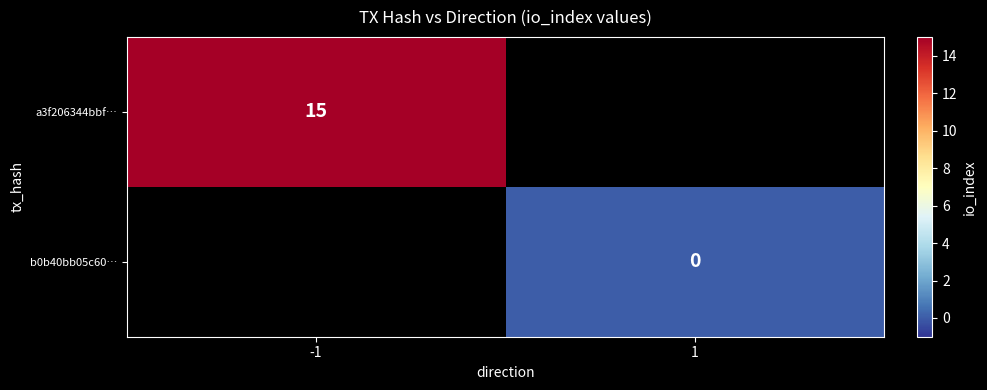

True or false: a3f206344bbf… has a value of 15 at -1.

True